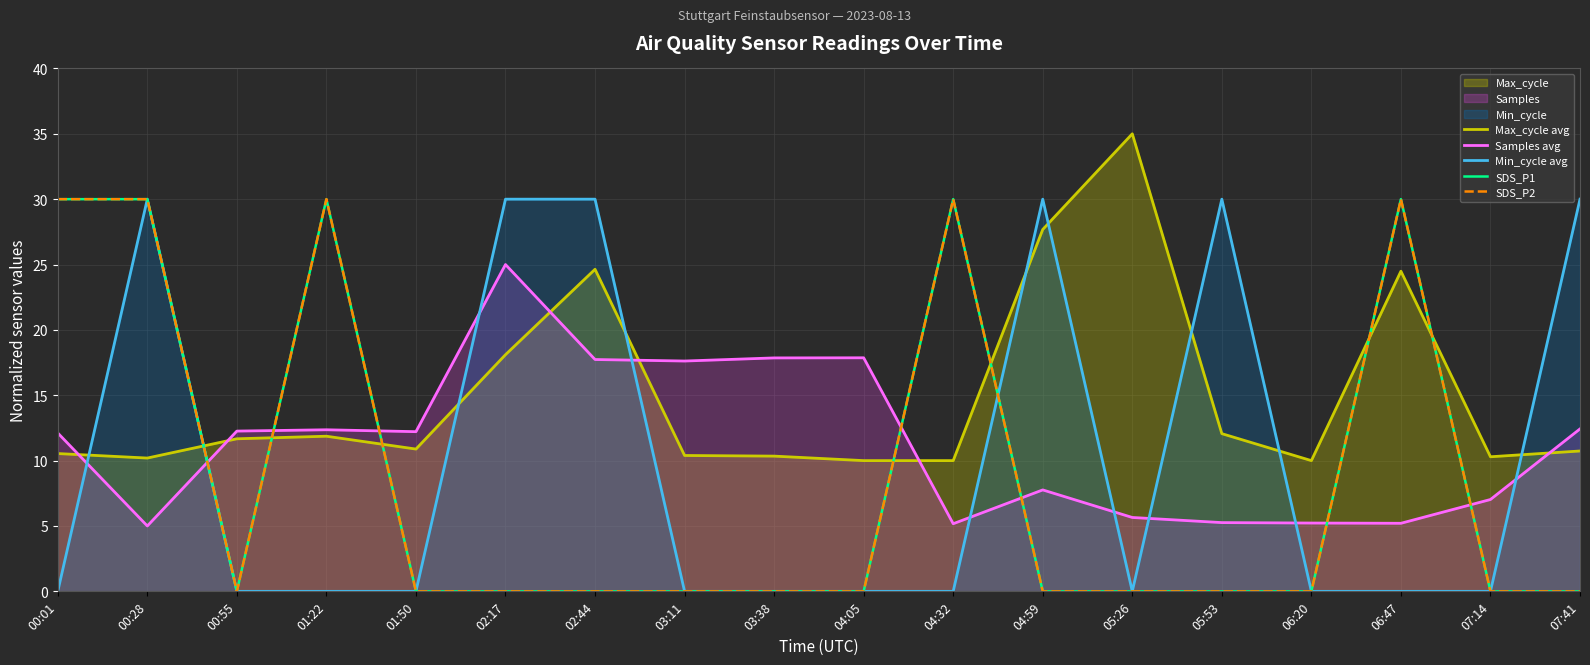

What is the label of the 3rd point from the left?

00:55